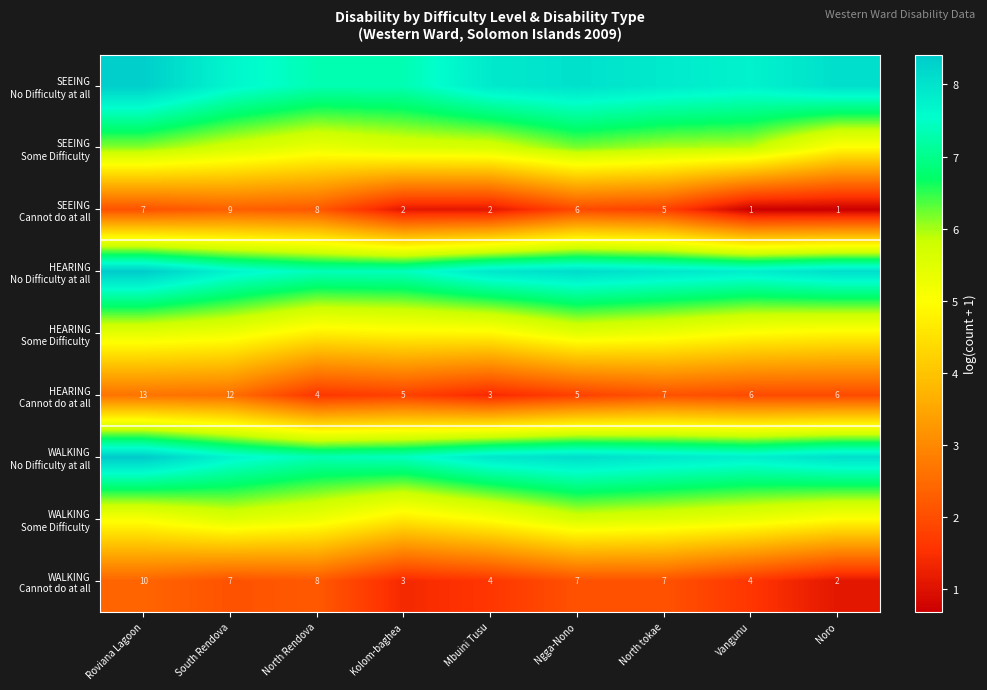

The value of SEEING Cannot do at all at Mbuini Tusu is 1.1. True or false?

True